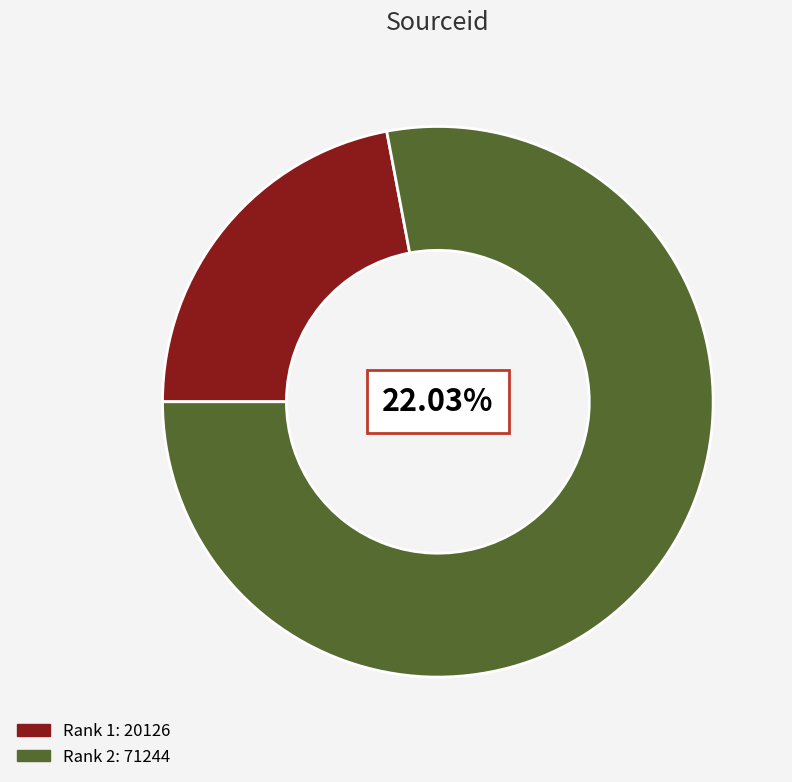

The 1 slice represents 22% of the pie. True or false?

True